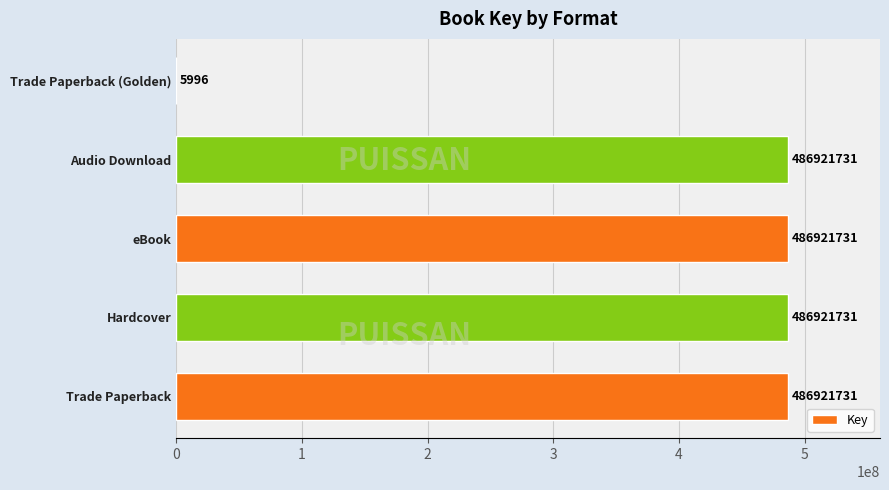

What is the greatest value displayed?

486921731